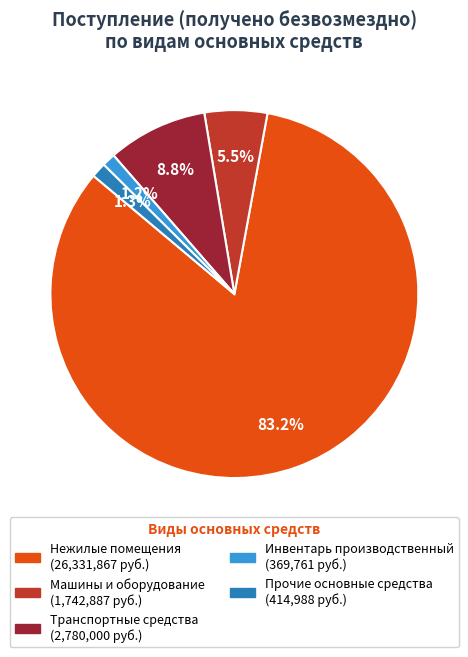

Is it true that Нежилые помещения is 69% of the pie?

False